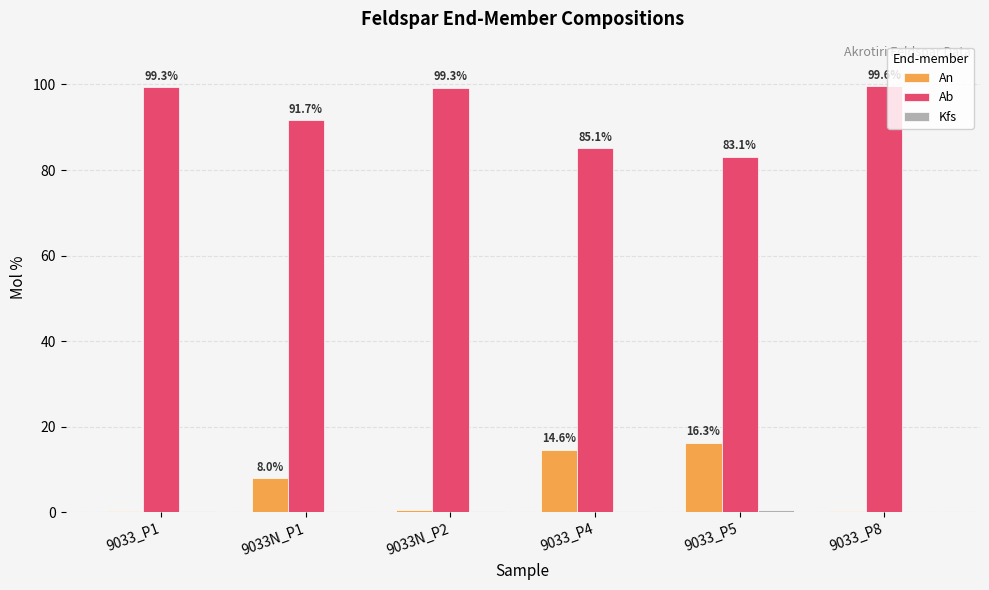

The value of Ab at 9033_P4 is 132.2. True or false?

False